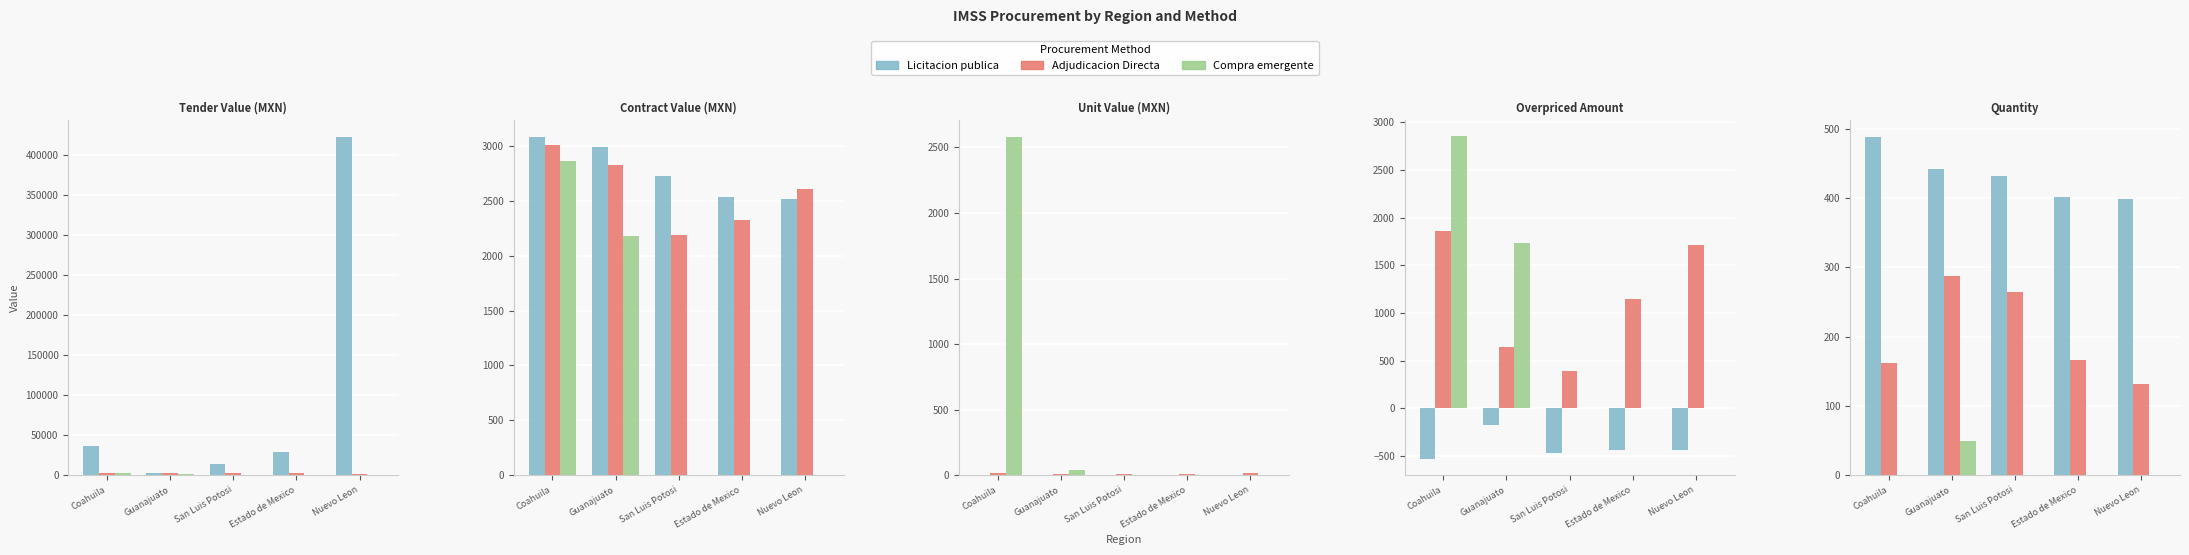

Is the value of Compra emergente at Nuevo Leon greater than the value of Licitacion publica at Estado de Mexico?

No